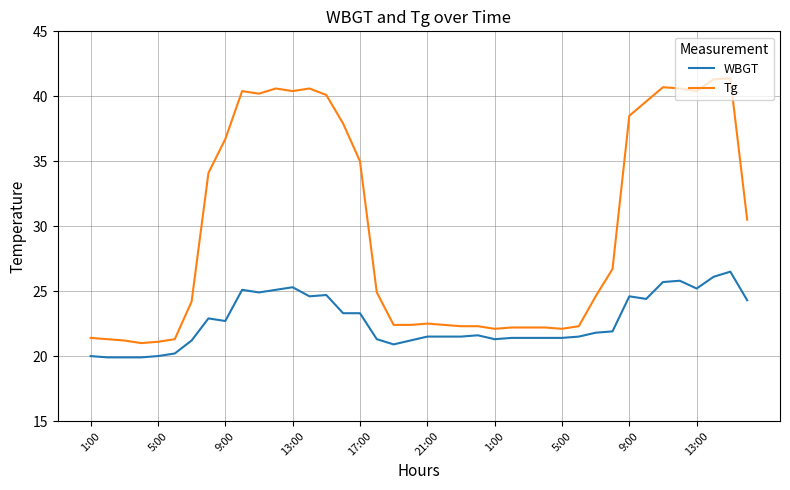

Which series has the largest total across all categories?

Tg